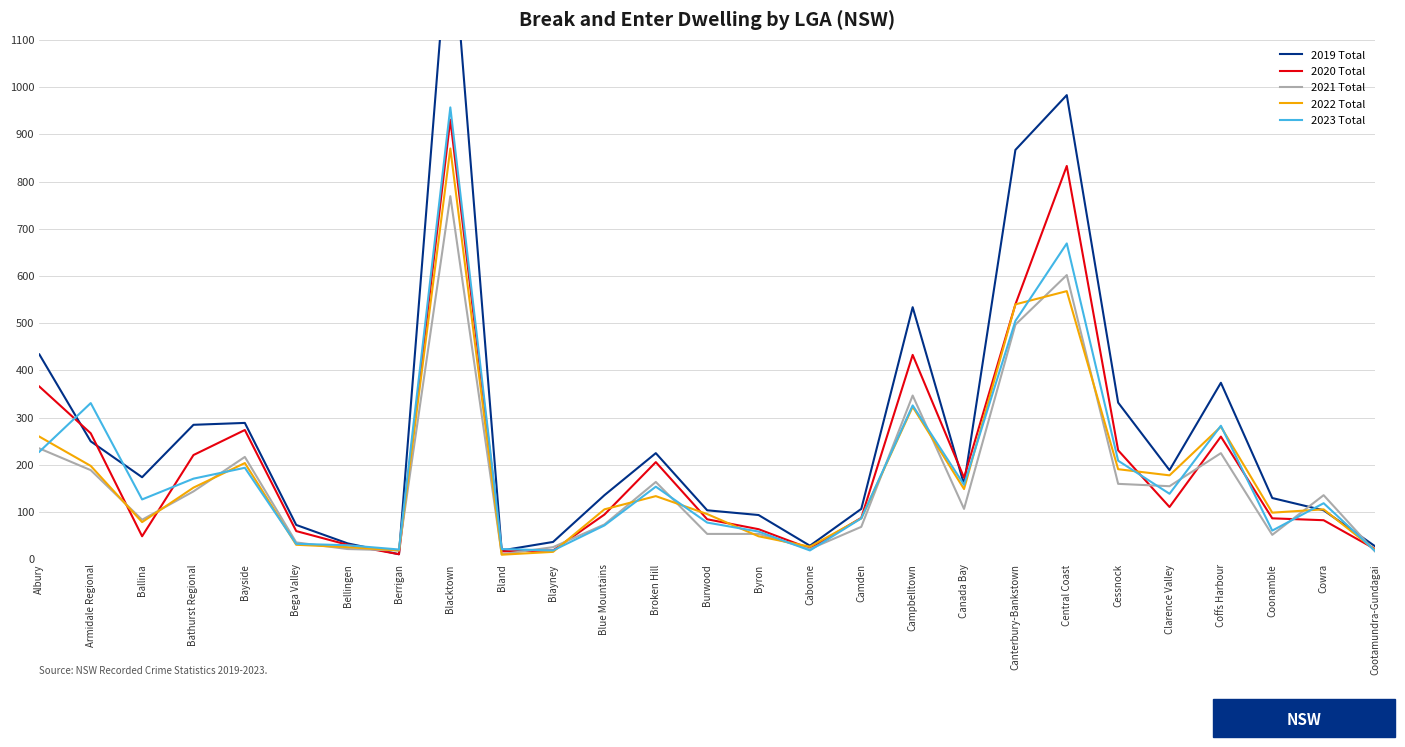

What is the difference between the 2019 Total values at Broken Hill and Canterbury-Bankstown?

642